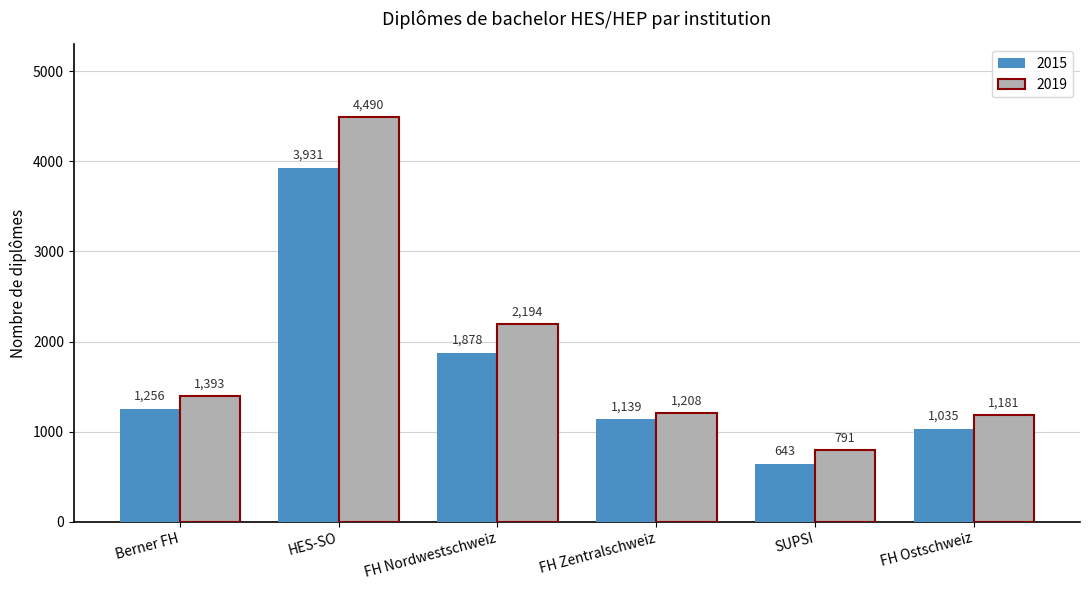

What is the sum of all 2019 values?

11257